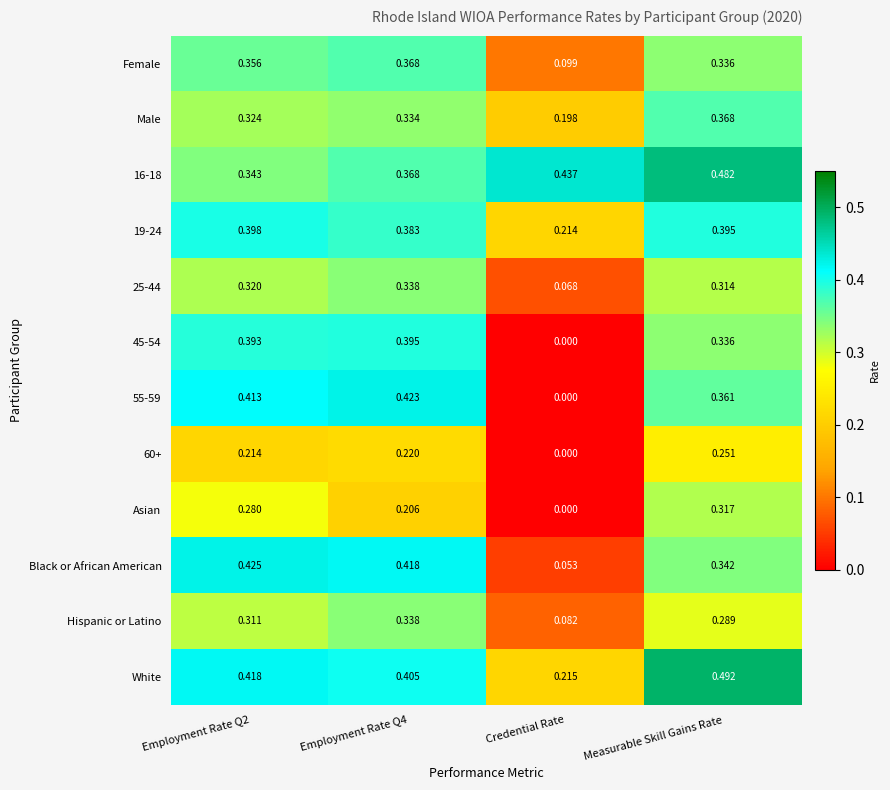

At which category does the chart reach its peak across all series?

Measurable Skill Gains Rate